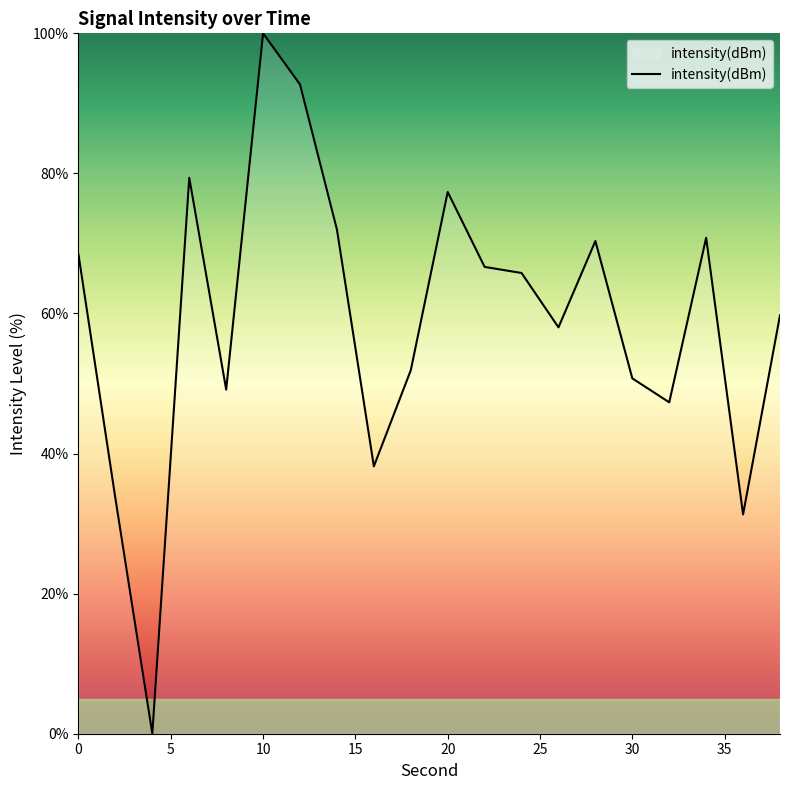

What is the difference between the maximum and minimum values?

100.0